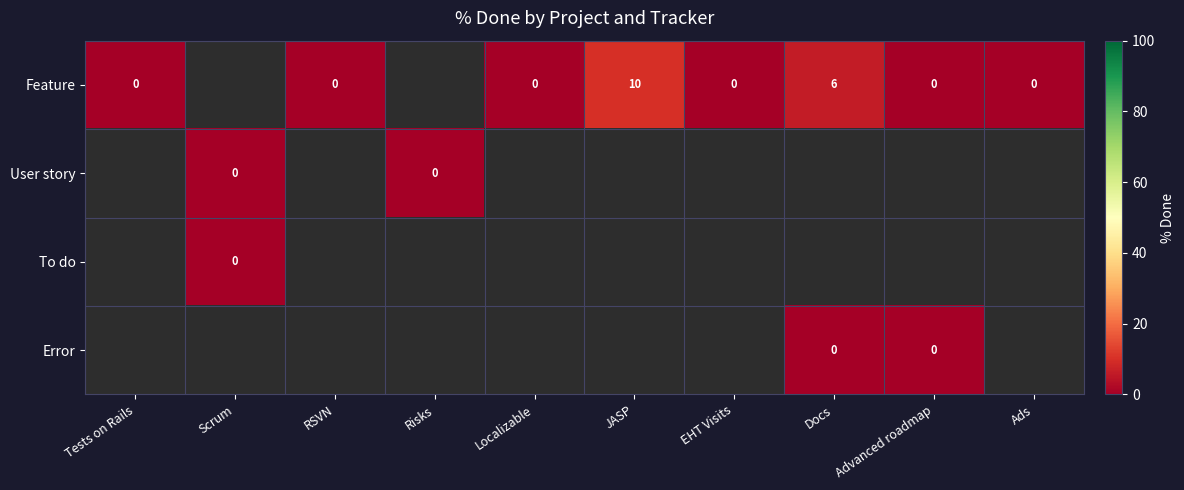

At which label is Error closest to 0?

Docs